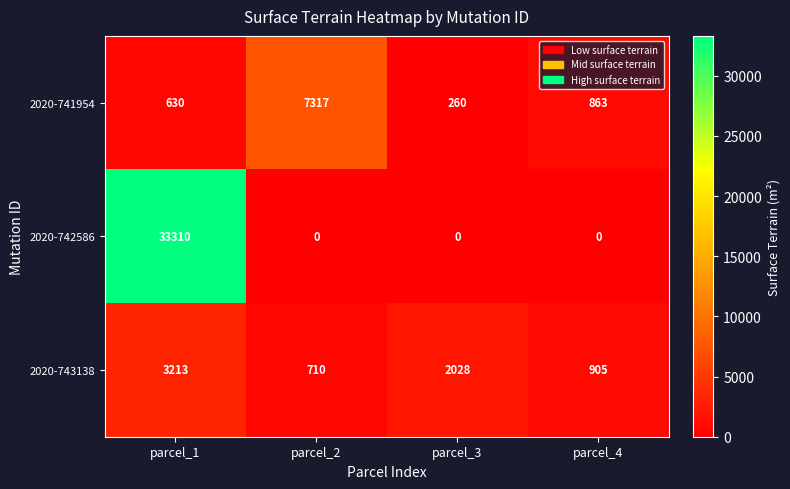

How many categories are shown in the chart?

4